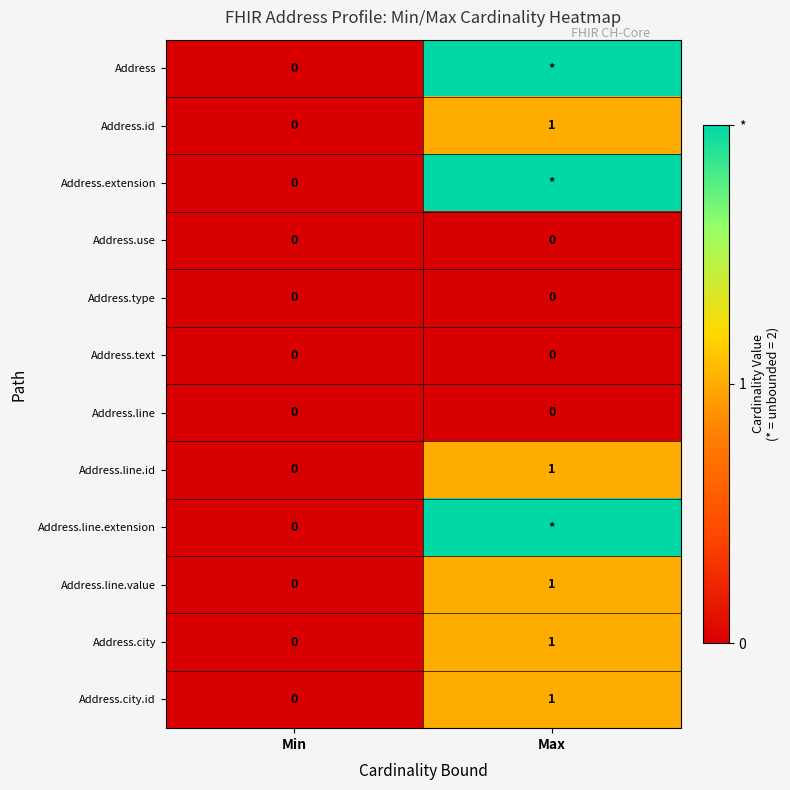

True or false: Address.city has a value of 0 at Min.

True